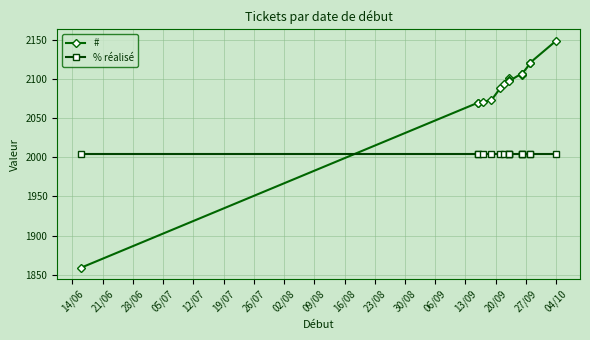

Which series has the largest total across all categories?

#